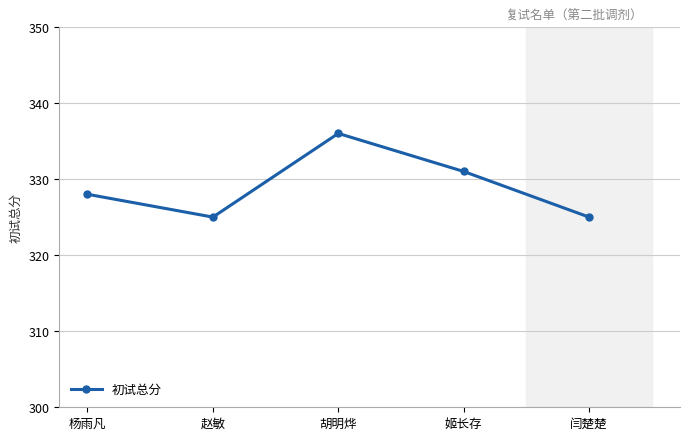

What value does the data have at 姬长存, to the nearest 5?

330